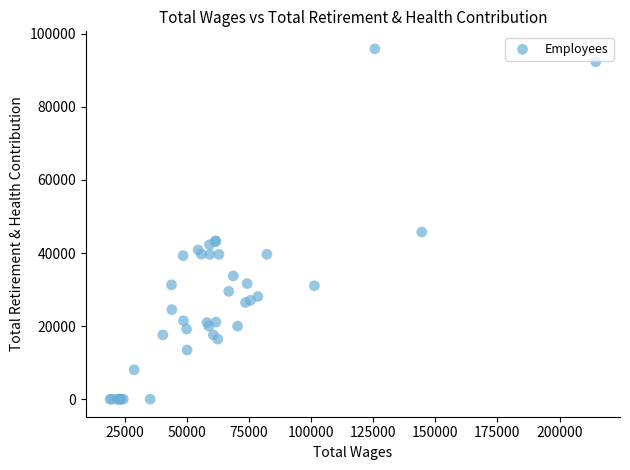

What Y value in the scatter plot is closest to 47946?

45762